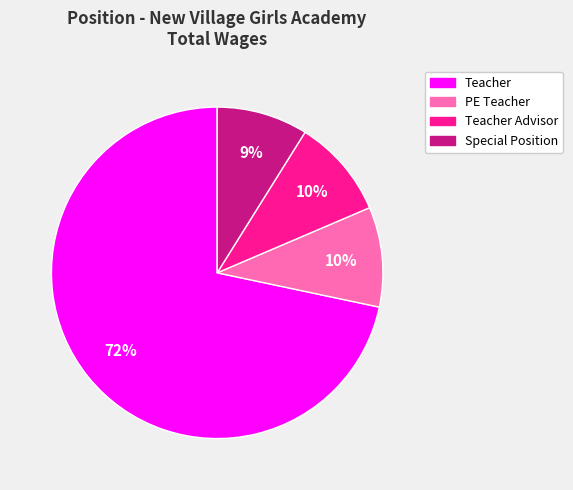

Count the number of slices in the pie.

4